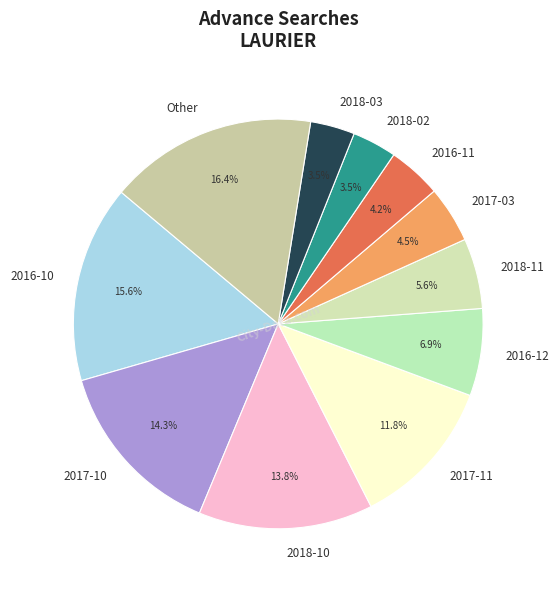

Is there any slice that represents more than half of the pie?

No